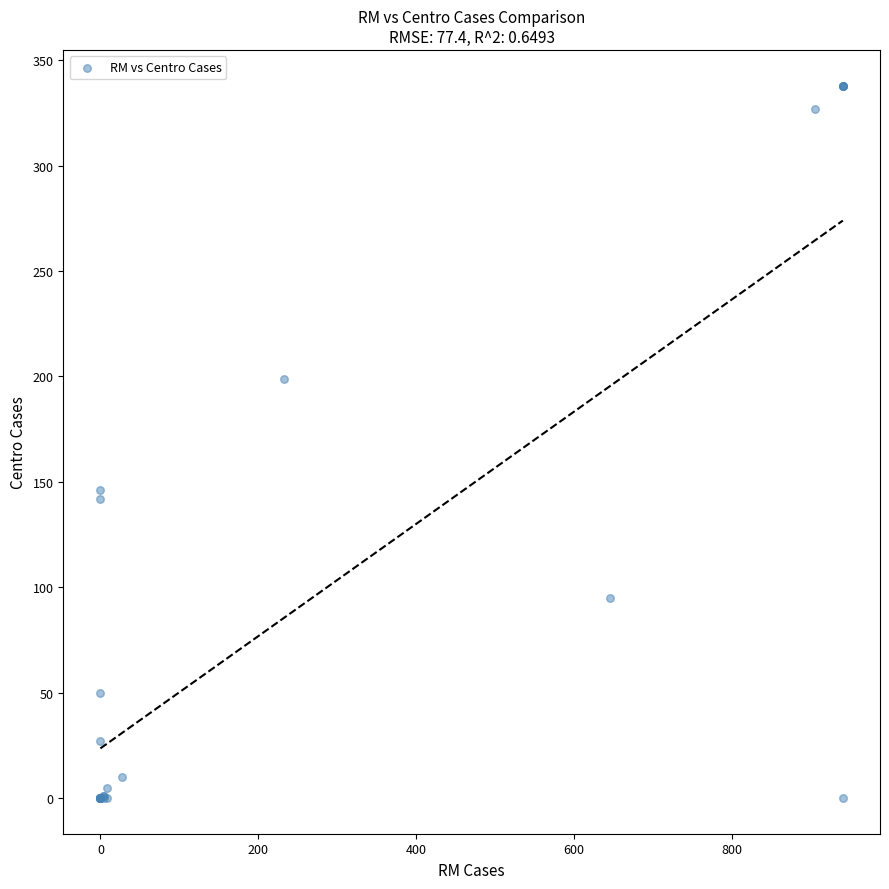

What Y value in the scatter plot is closest to 169?

146